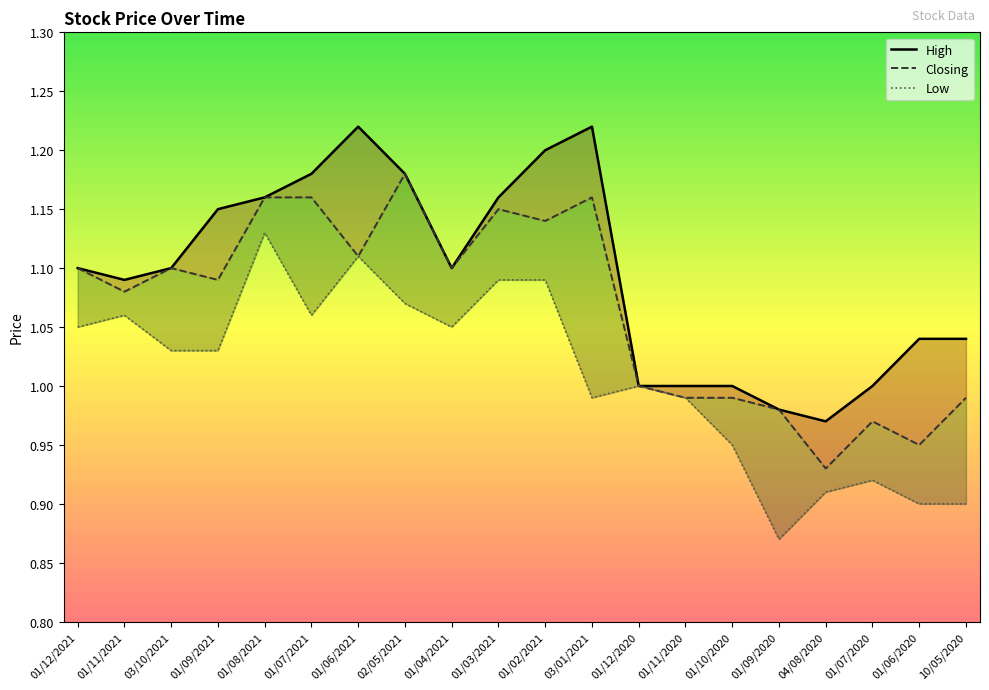

True or false: High and Low intersect in this chart.

False